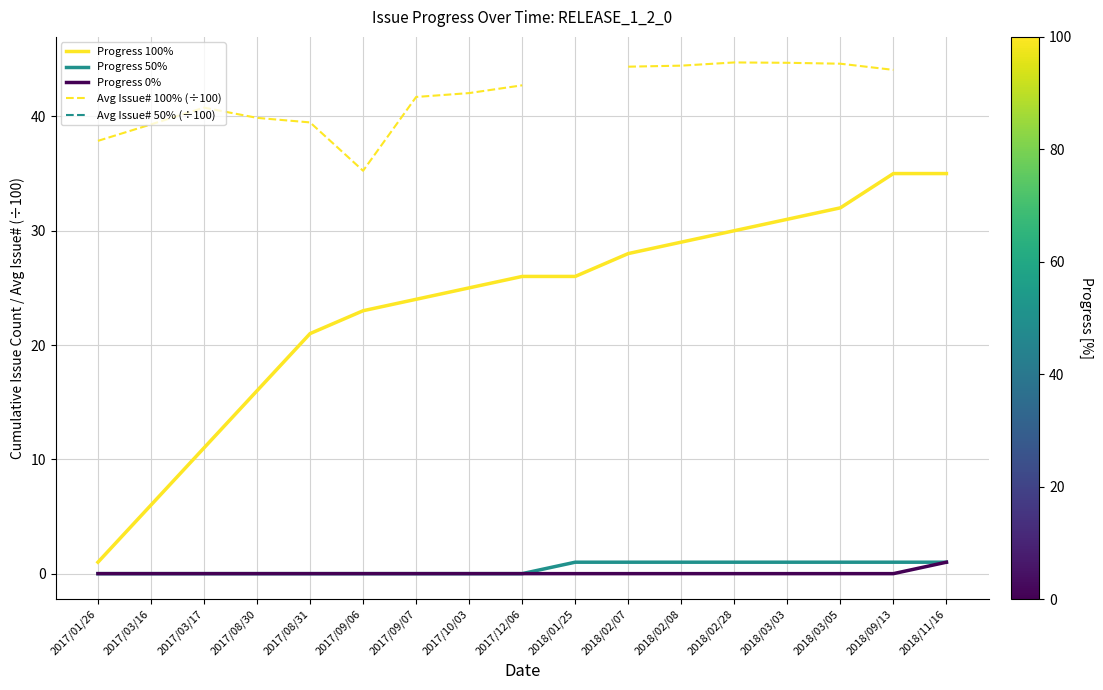

At which label is Avg Issue# 100% (÷100) closest to 39?

2017/03/16